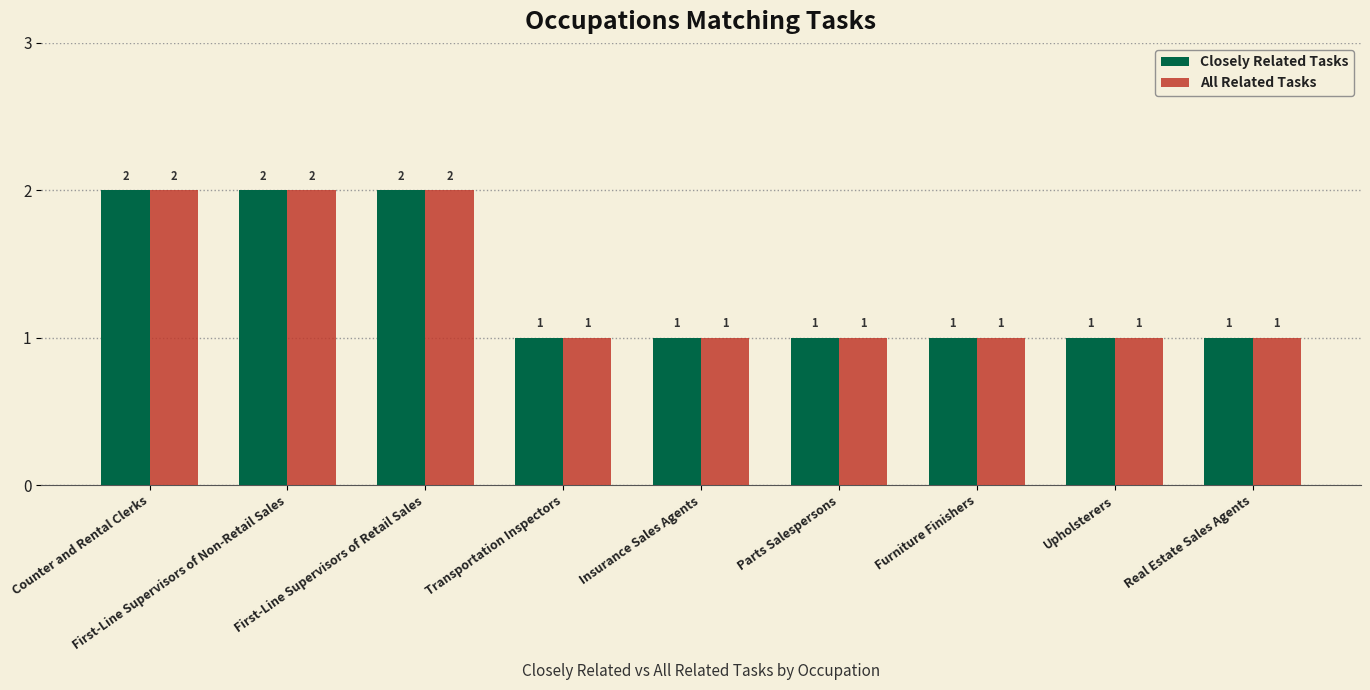

What is the difference between the maximum and minimum values in the Closely Related Tasks series?

1